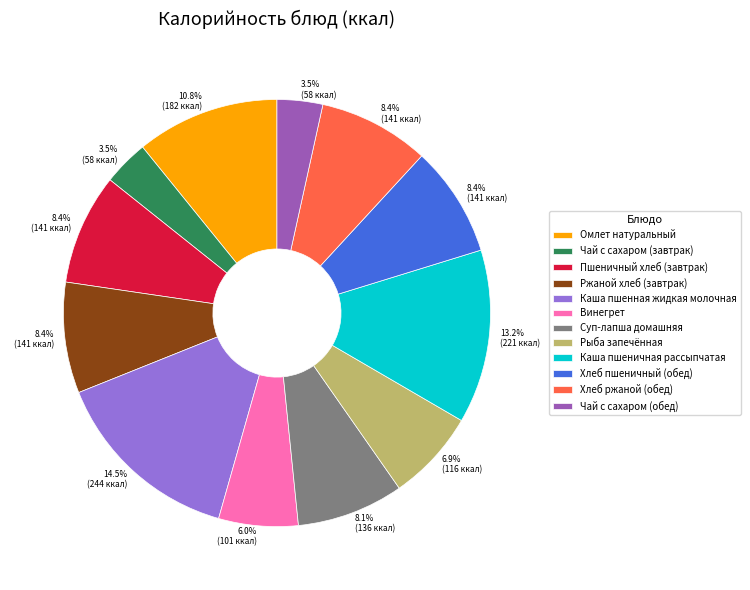

How many slices are in this pie chart?

12